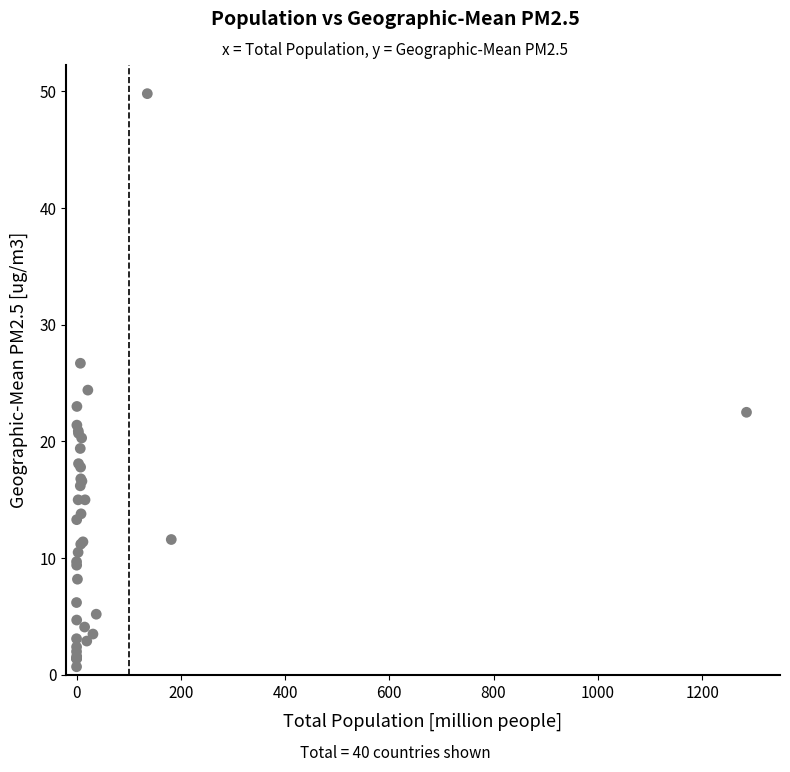

What Y value in the scatter plot is closest to 25?

24.4